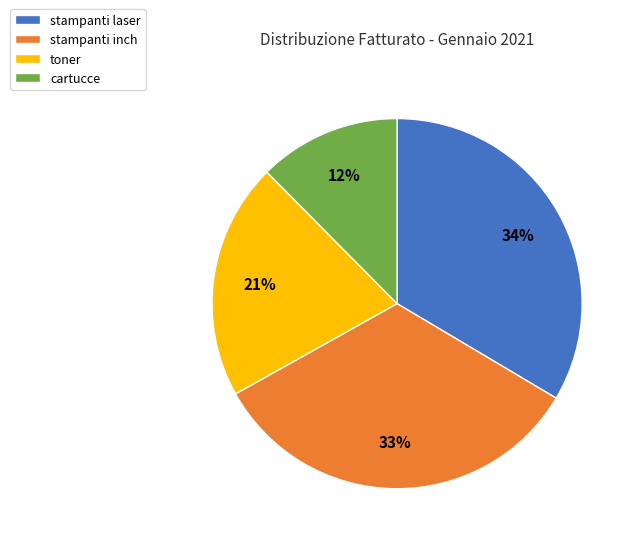

True or false: cartucce accounts for 1% of the total.

False